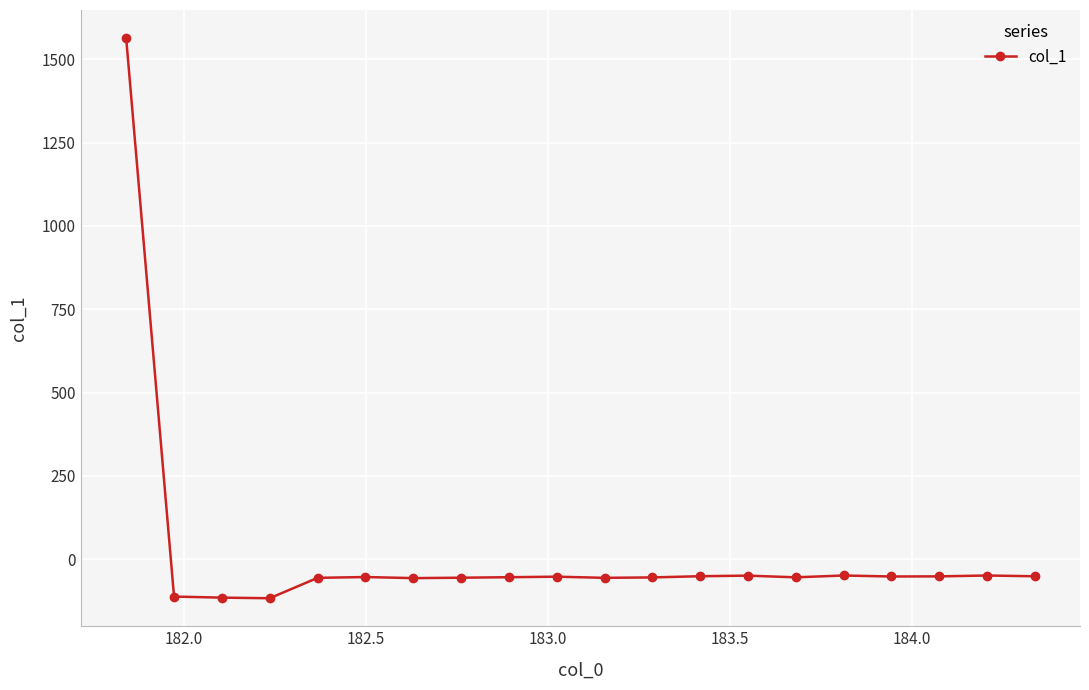

True or false: there are more than 2 points higher than both neighbors.

True